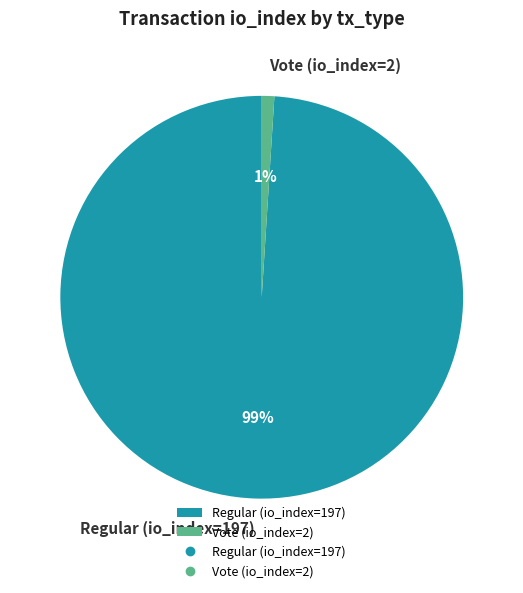

Which has a higher value, Vote (io_index=2) or Regular (io_index=197)?

Regular (io_index=197)